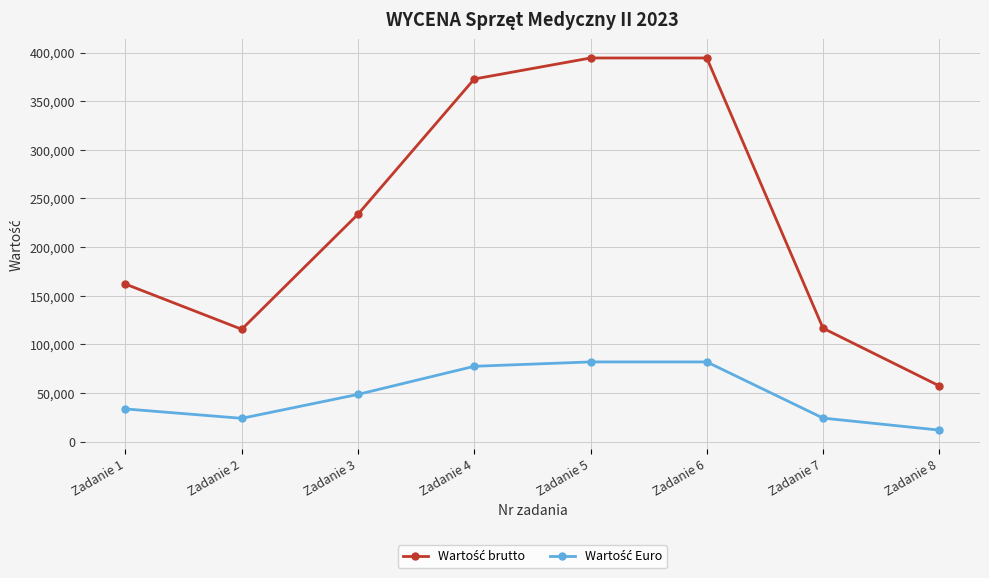

How many distinct data groups are displayed?

2